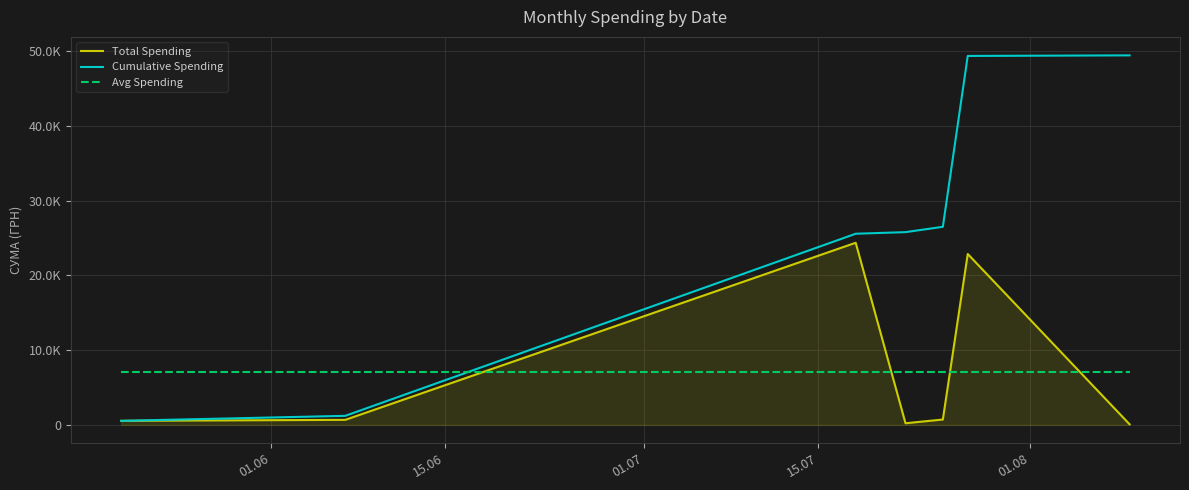

What are all the series names shown in the legend?

Total Spending, Cumulative Spending, Avg Spending